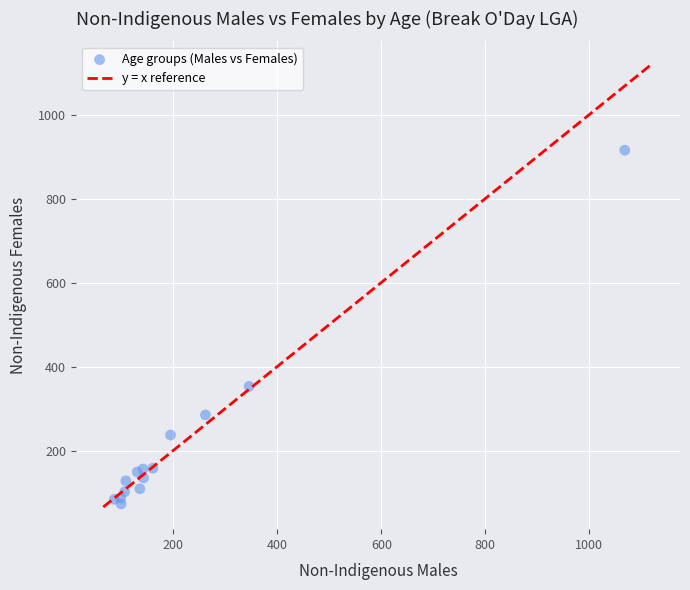

What Y value in the scatter plot is closest to 494?

353